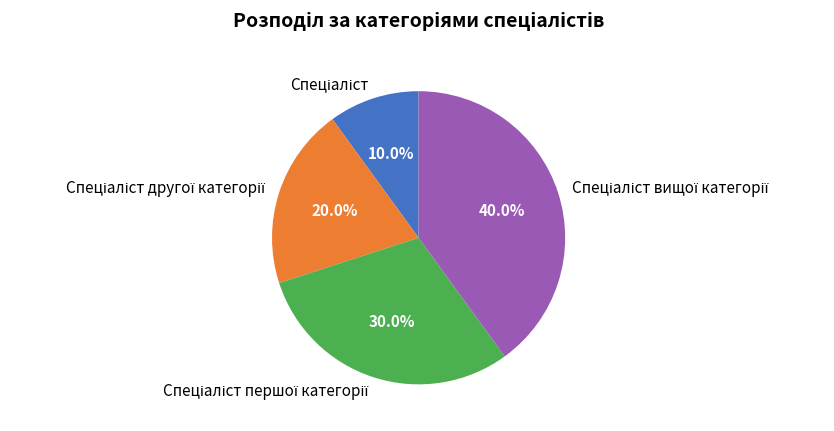

Is there any slice that represents more than half of the pie?

No